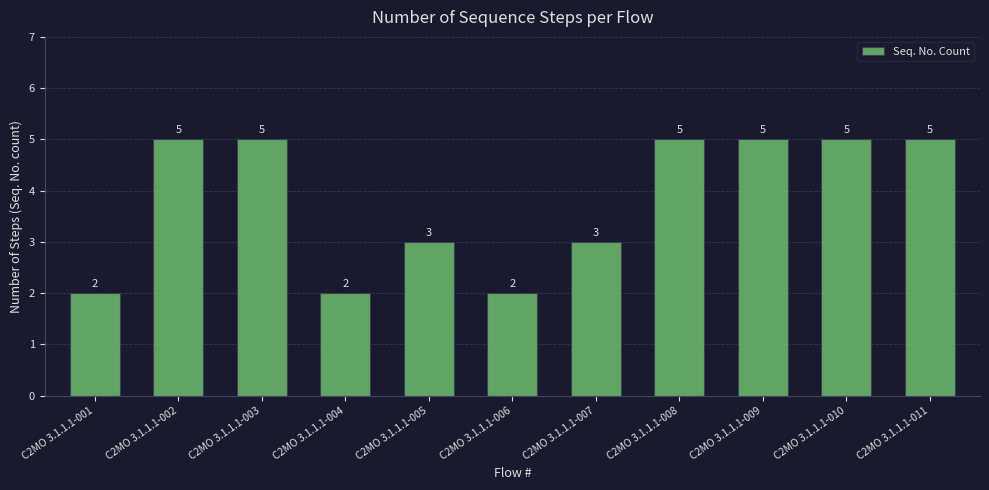

What is the greatest value displayed?

5